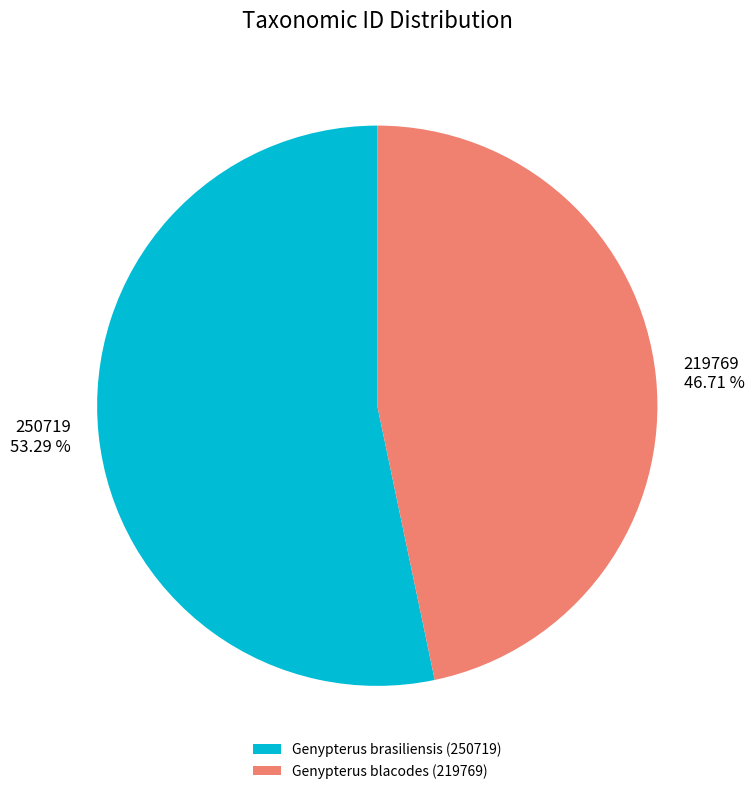

Rank the categories by value from highest to lowest.

Genypterus brasiliensis (250719), Genypterus blacodes (219769)